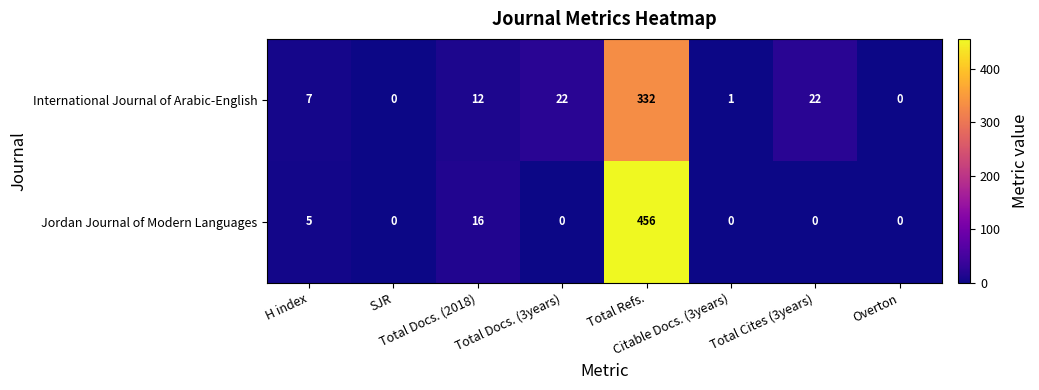

What is the maximum value shown in the chart?

456